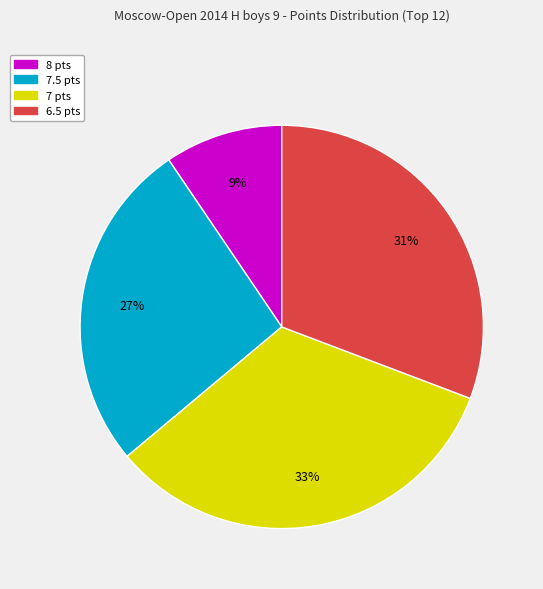

Is there a majority slice in this chart?

No